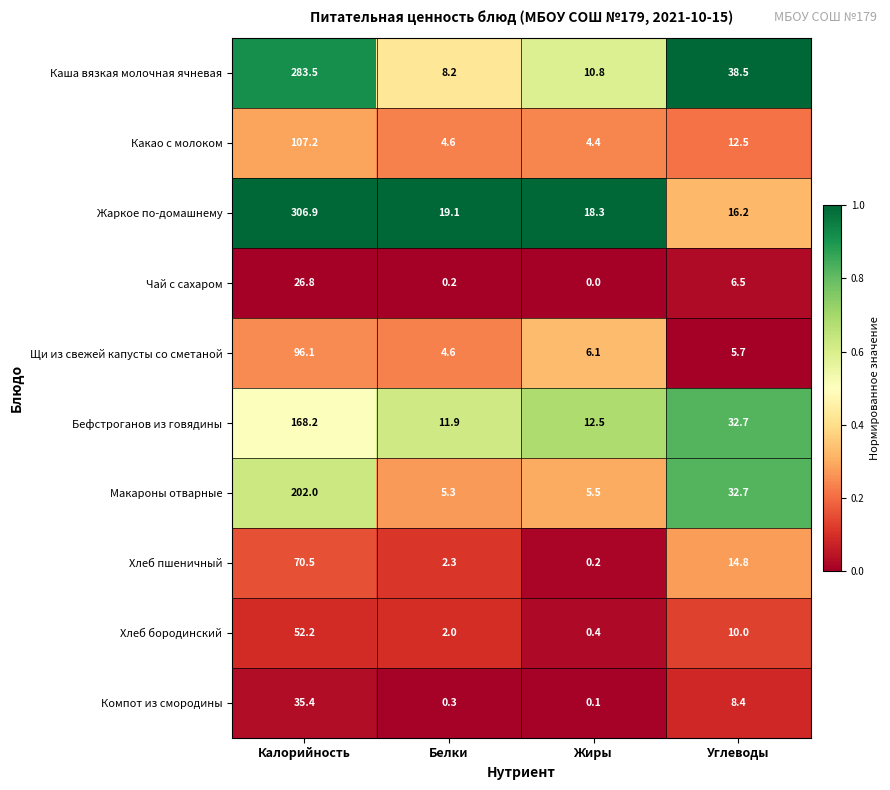

What is the spread (max minus min) of values at Белки?

18.9